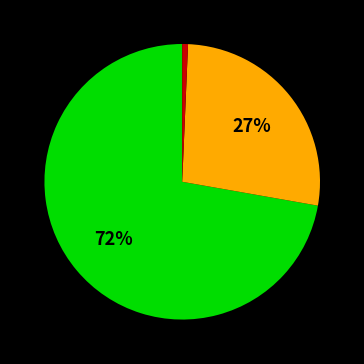

How many segments does this pie chart have?

3